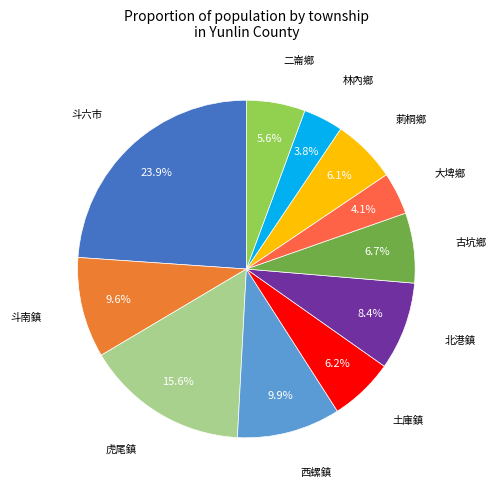

Which category has the biggest portion of the pie?

斗六市